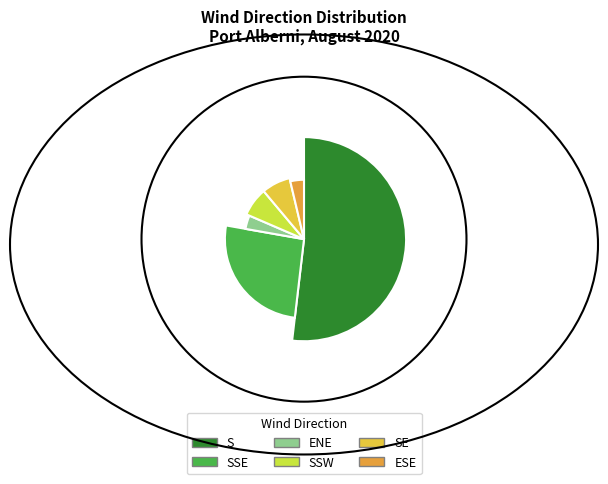

True or false: SSW accounts for 7% of the total.

True